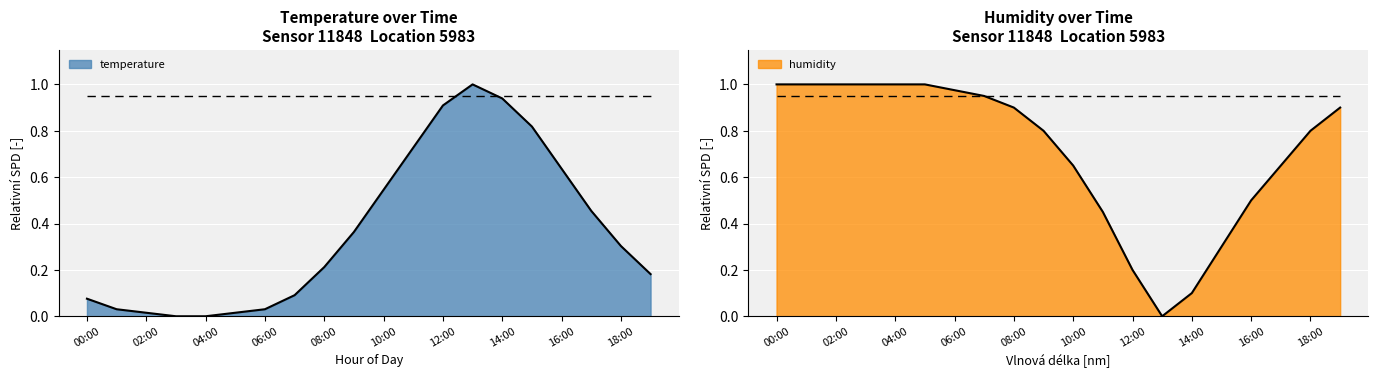

How many data points in temperature are above 0?

18